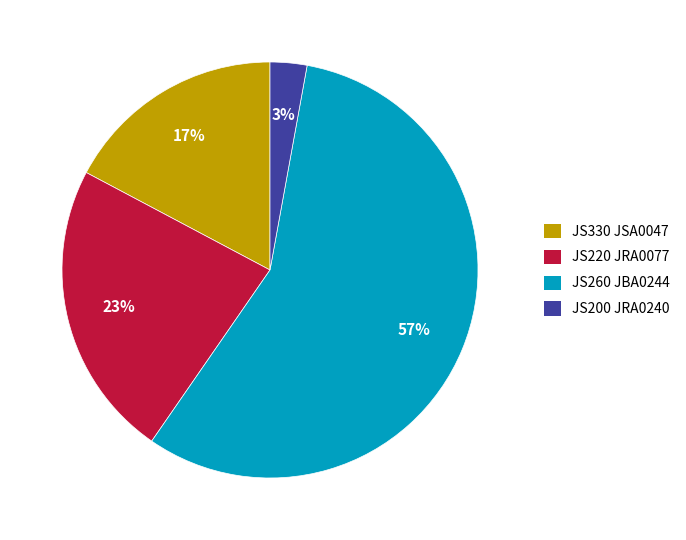

Which slice is the smallest?

JS200 JRA0240